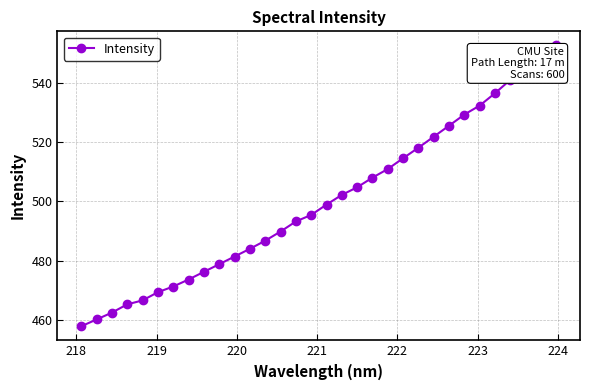

What is the smallest value displayed?

457.9